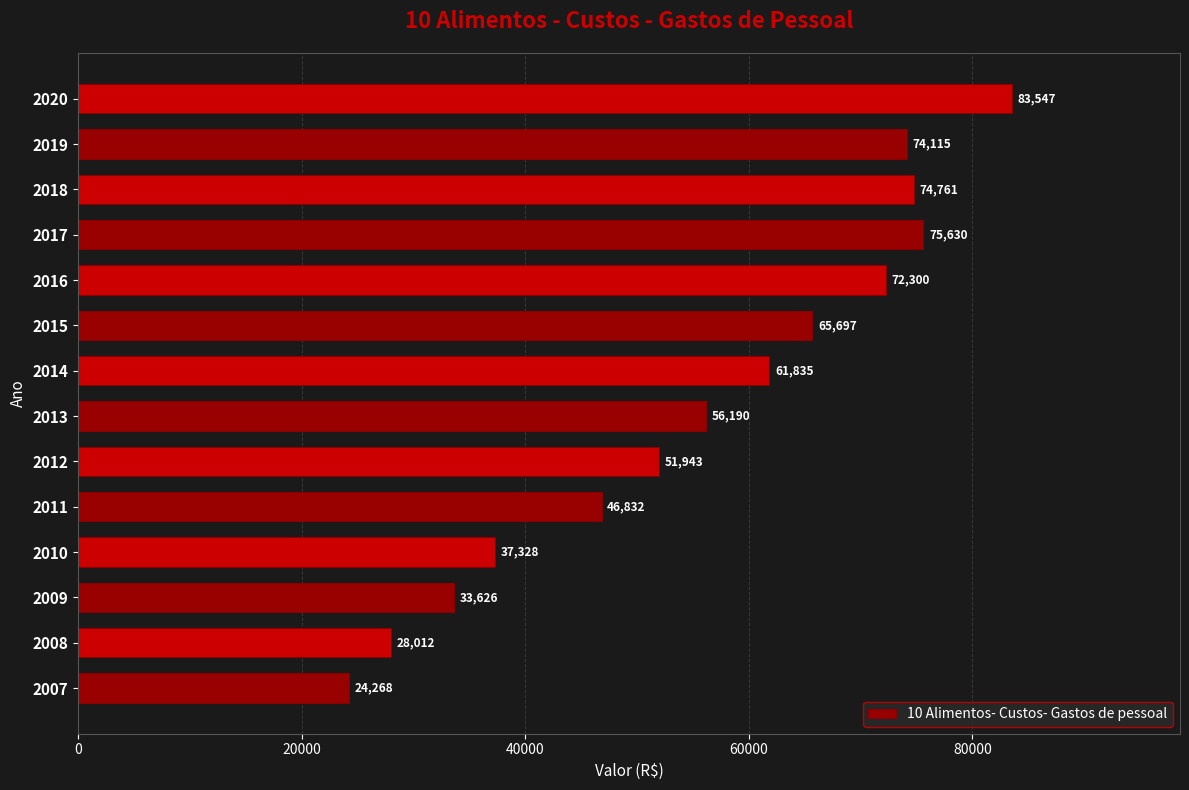

True or false: the data shows 28011.8 at 2008.

True